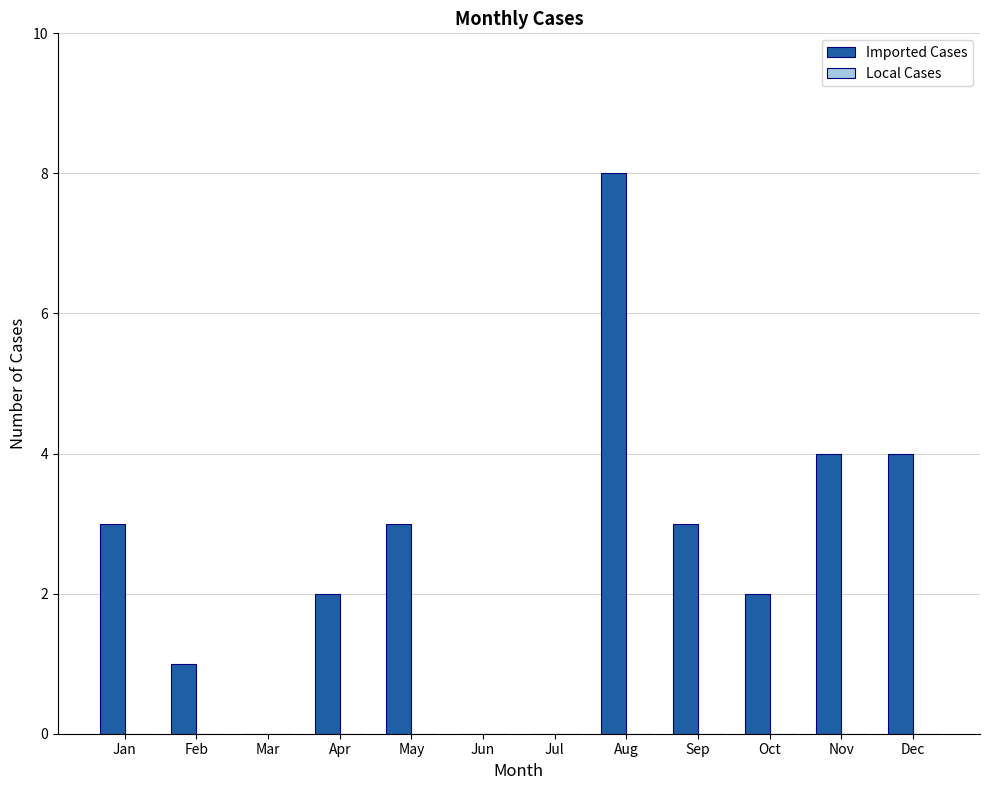

Reading left to right, list all the values displayed in this chart.

Jan=3	Feb=1	Mar=0	Apr=2	May=3	Jun=0	Jul=0	Aug=8	Sep=3	Oct=2	Nov=4	Dec=4